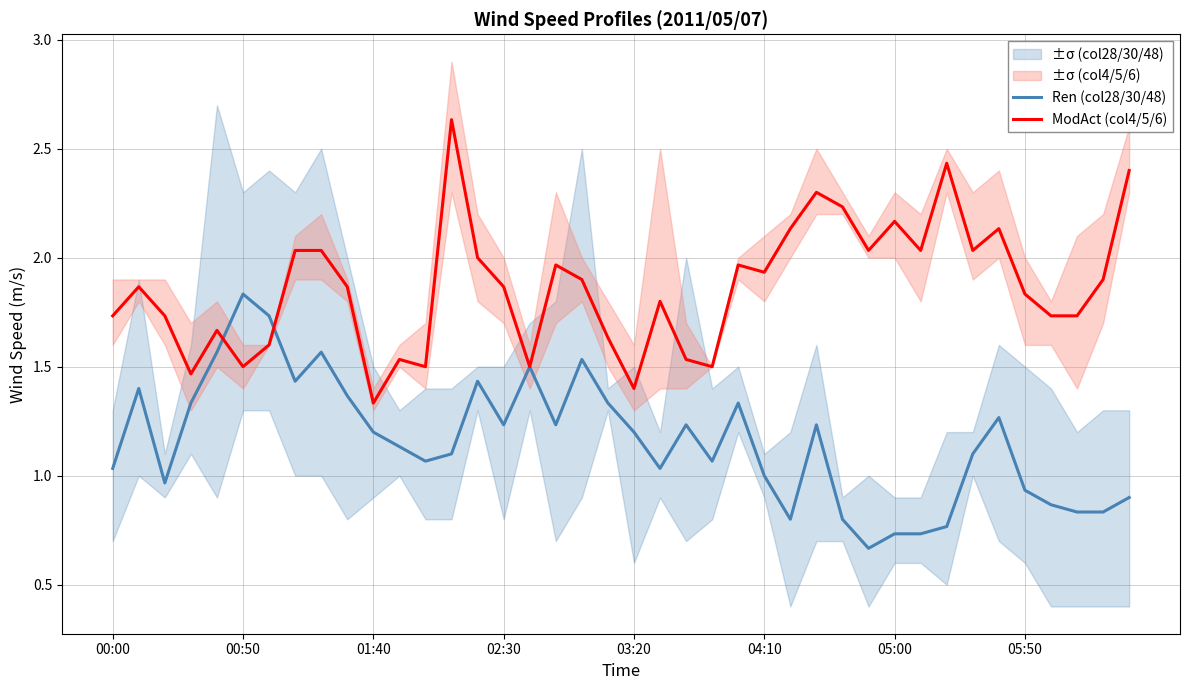

True or false: Ren (col28/30/48) has a value of 1.0 at 05:00.

False